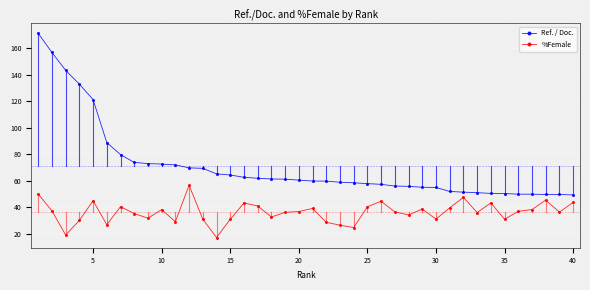

What is the difference between the maximum and second lowest values in the Ref. / Doc. series?

121.8